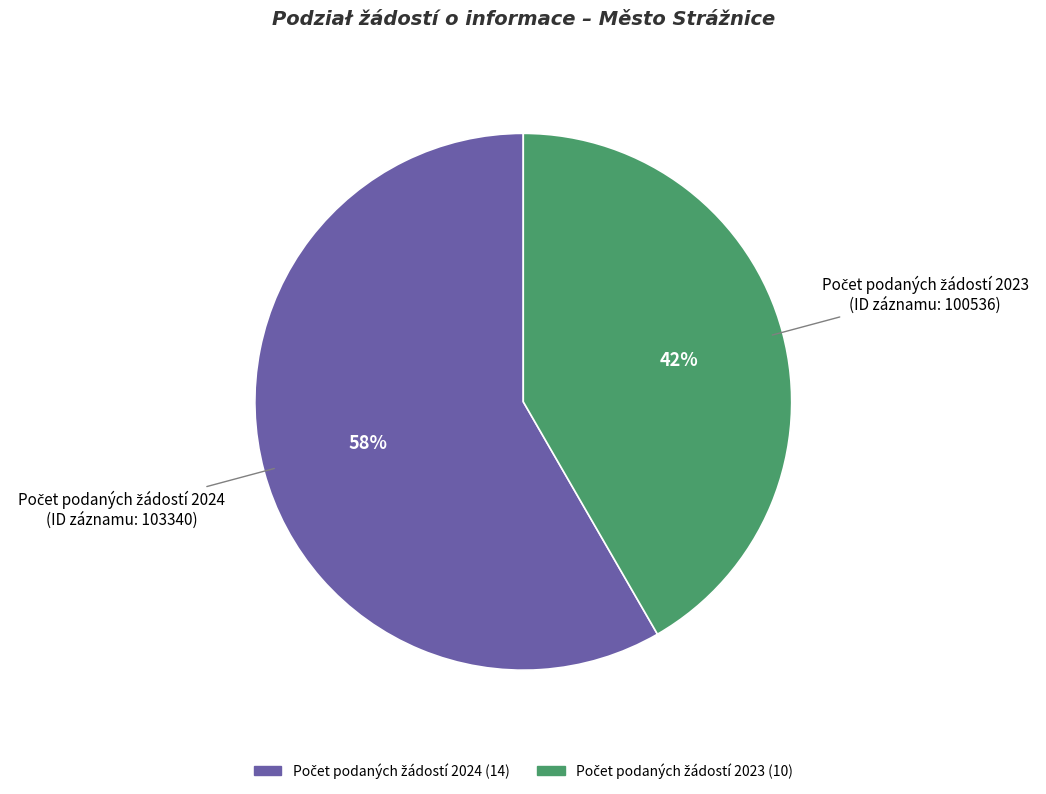

To the nearest percent, what is the average slice percentage?

50%